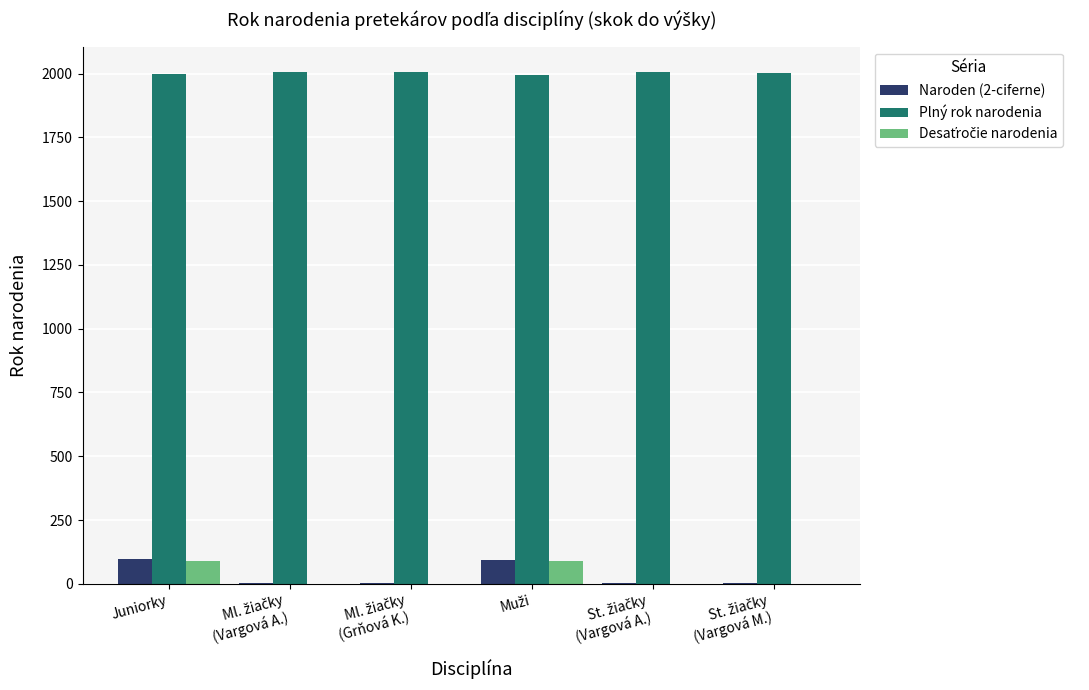

What is the maximum value shown in the chart?

2005